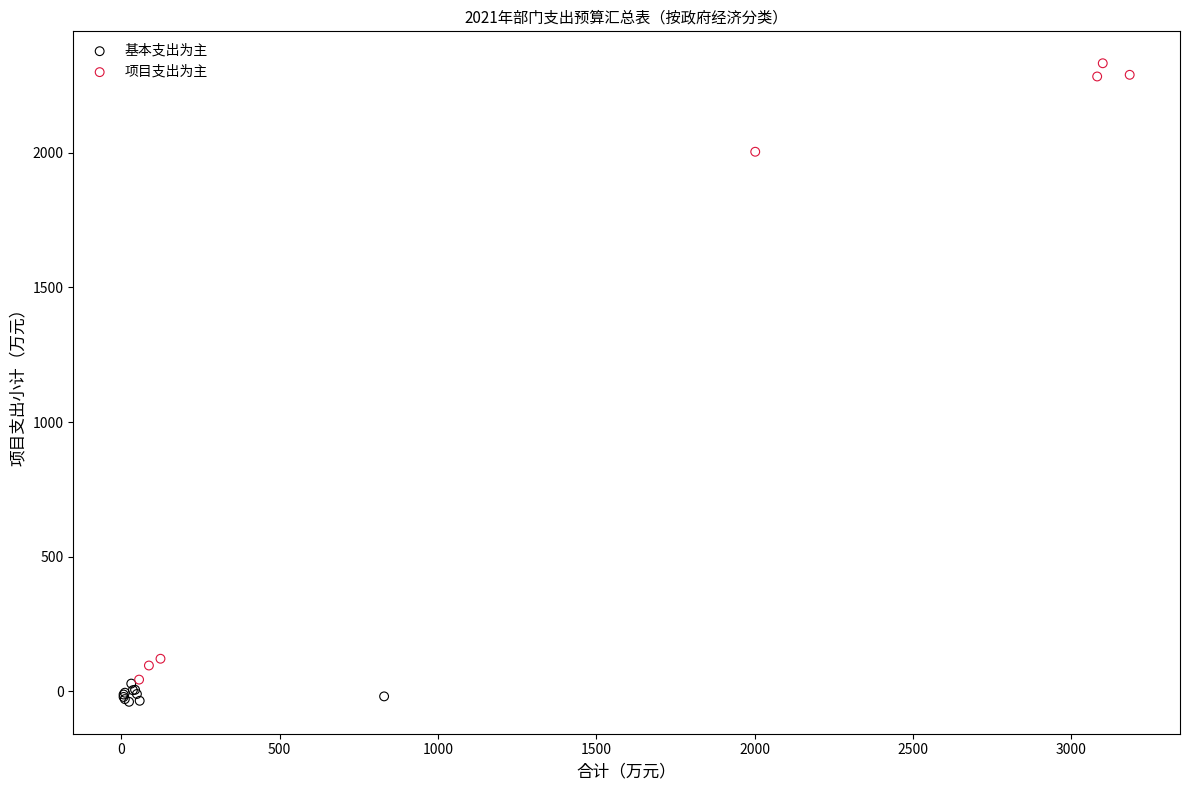

Which series has the largest Y range (max minus min)?

项目支出为主